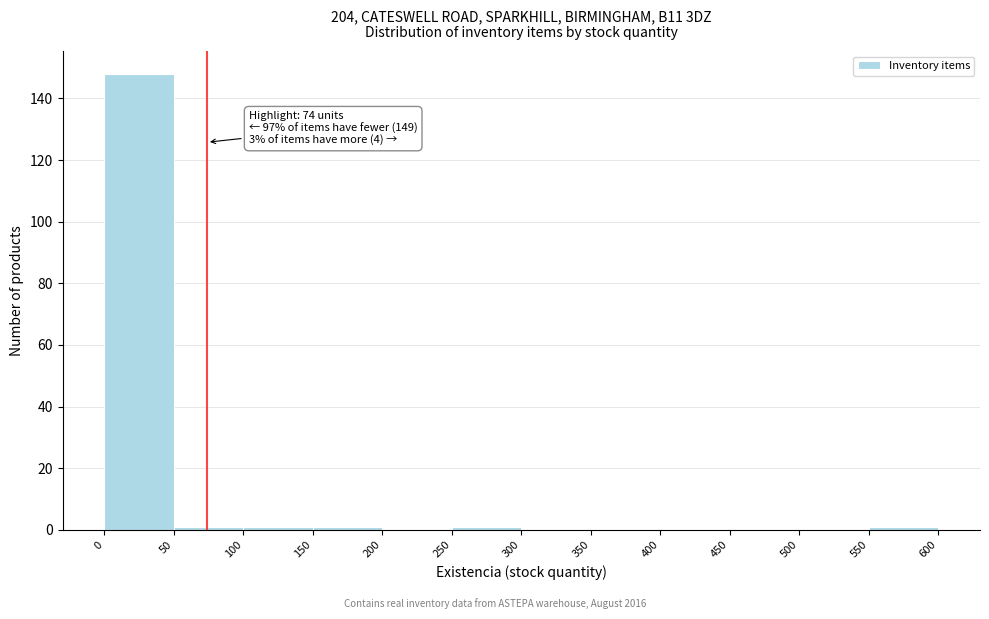

Which range on the x-axis has the tallest bar?

0 to 50